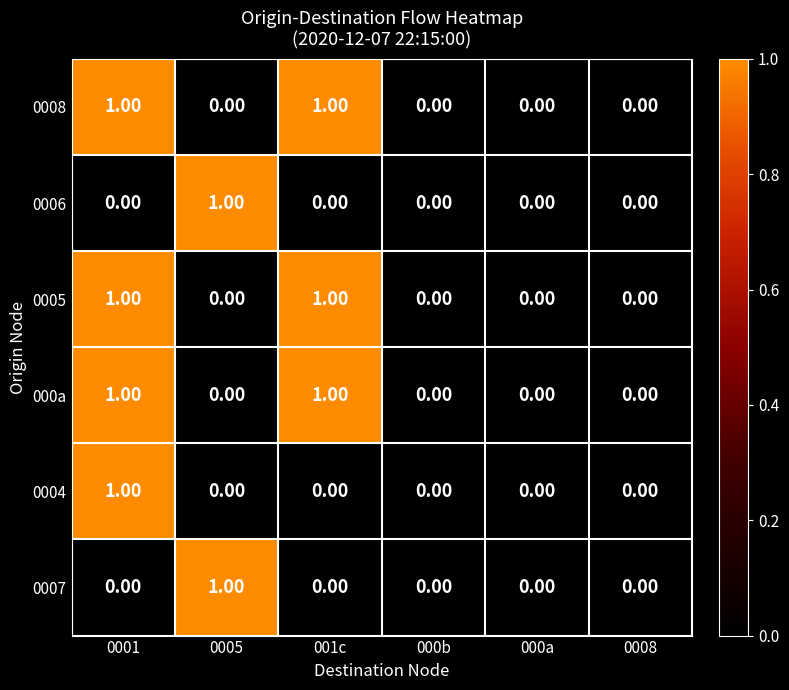

What is the spread (max minus min) of values at 0005?

1